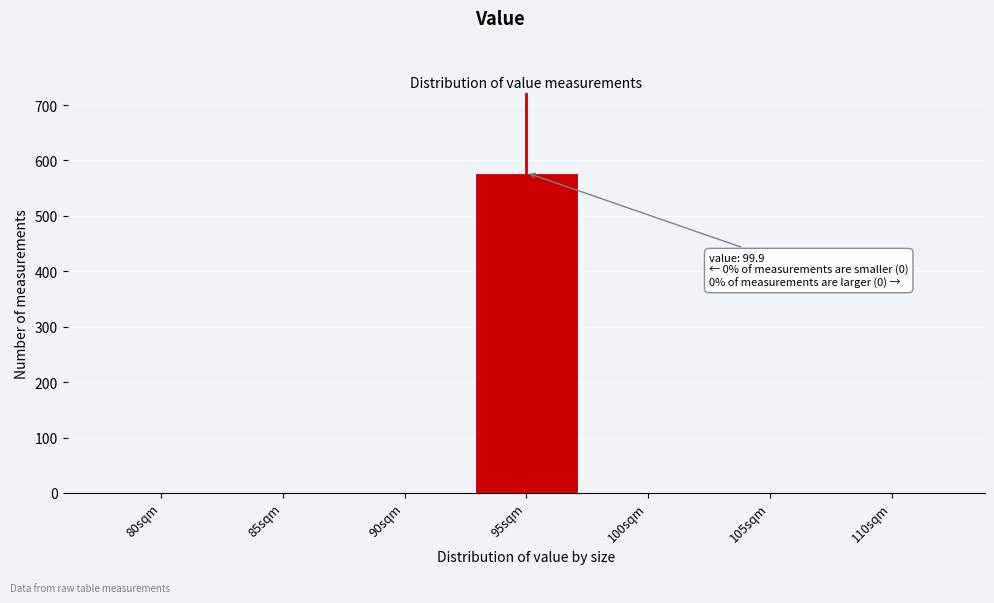

Reading right to left, transcribe all the data shown in this chart.

110sqm=0	105sqm=0	100sqm=0	95sqm=578	90sqm=0	85sqm=0	80sqm=0